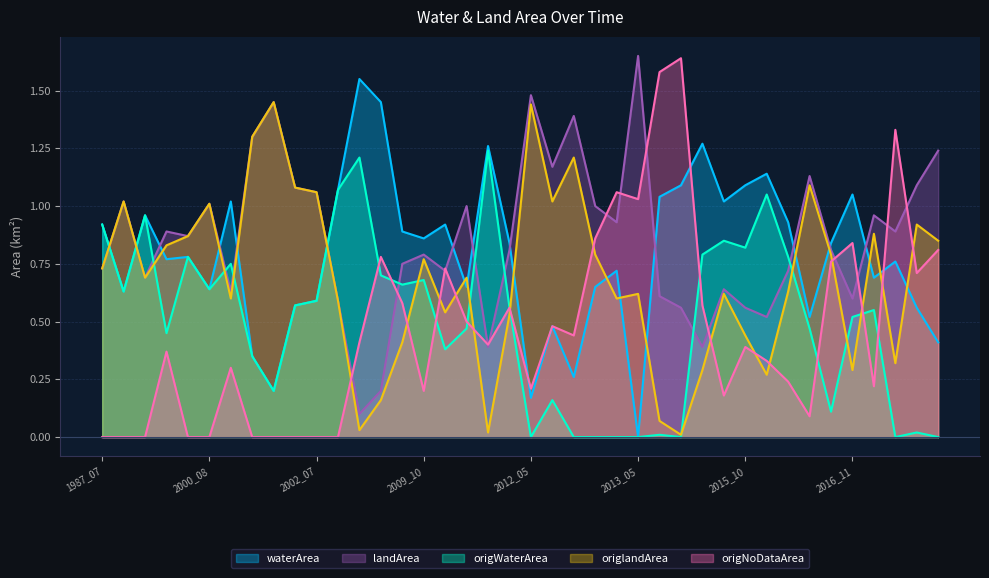

True or false: origWaterArea and landArea cross at least once.

True